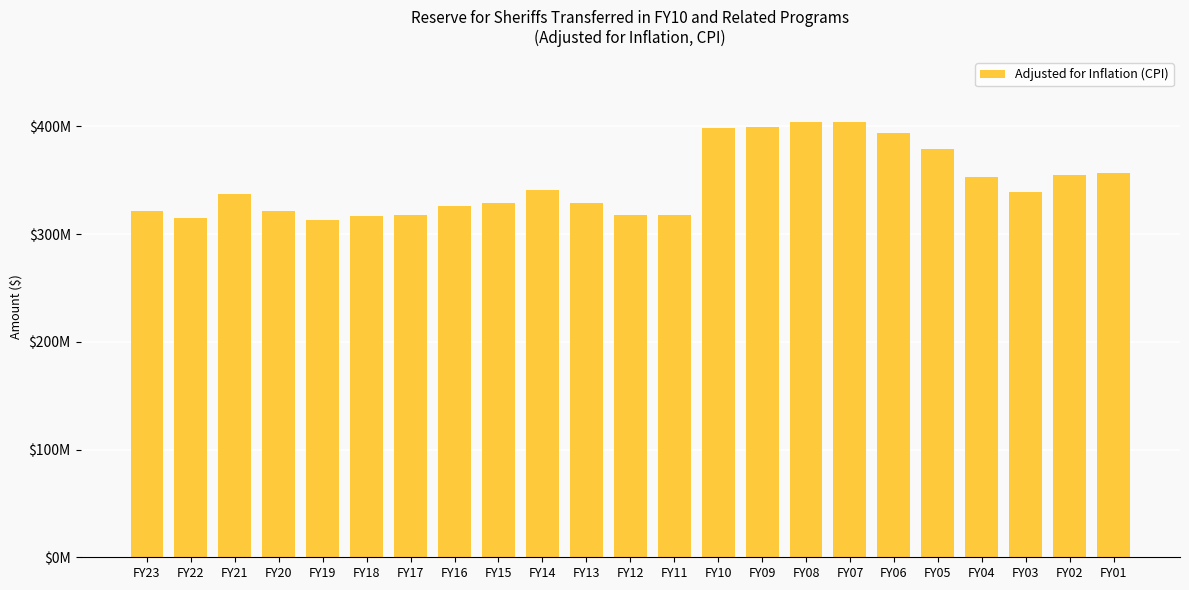

Which has a higher value, FY04 or FY20?

FY04